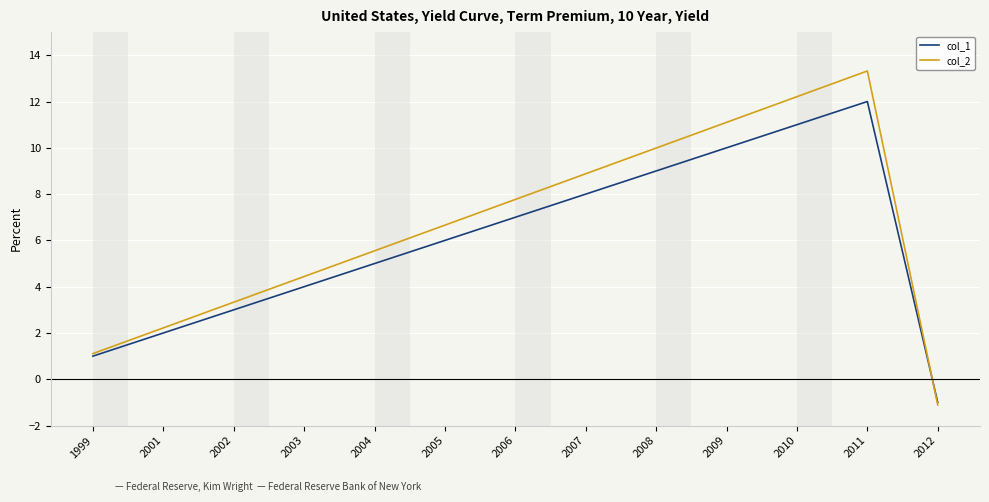

What is the lowest value of the col_2 series?

-1.1